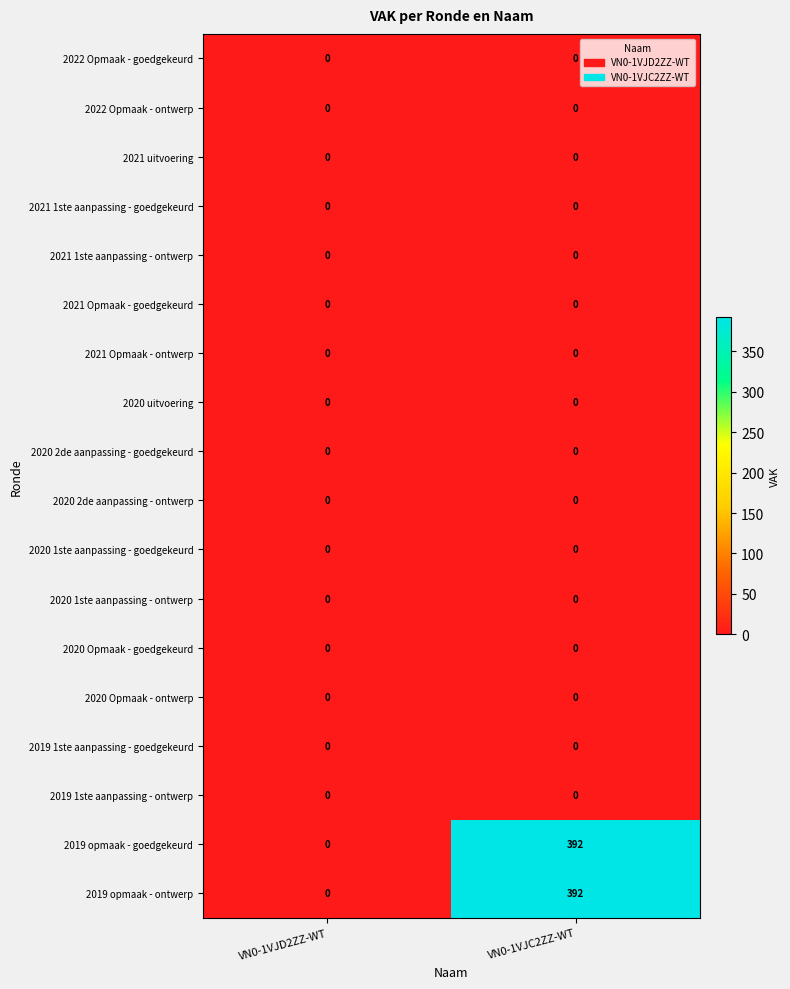

Which category has the lowest value in the 2019 opmaak - goedgekeurd series?

VN0-1VJD2ZZ-WT